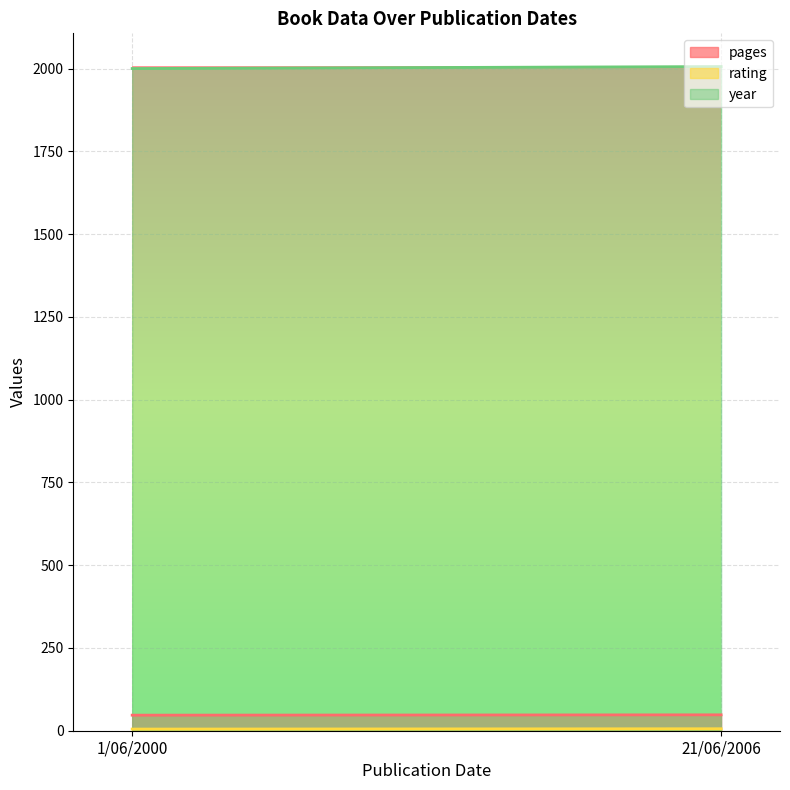

Which series has the largest total across all categories?

year